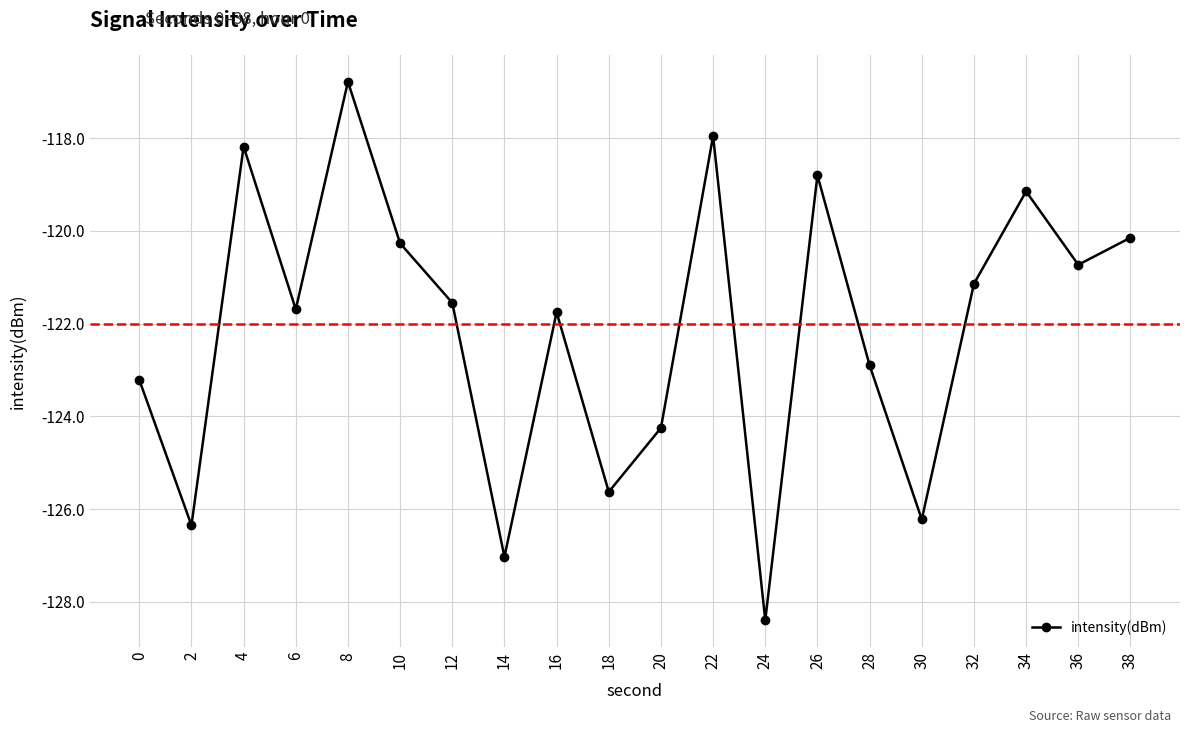

Does the chart have visible grid lines?

Yes